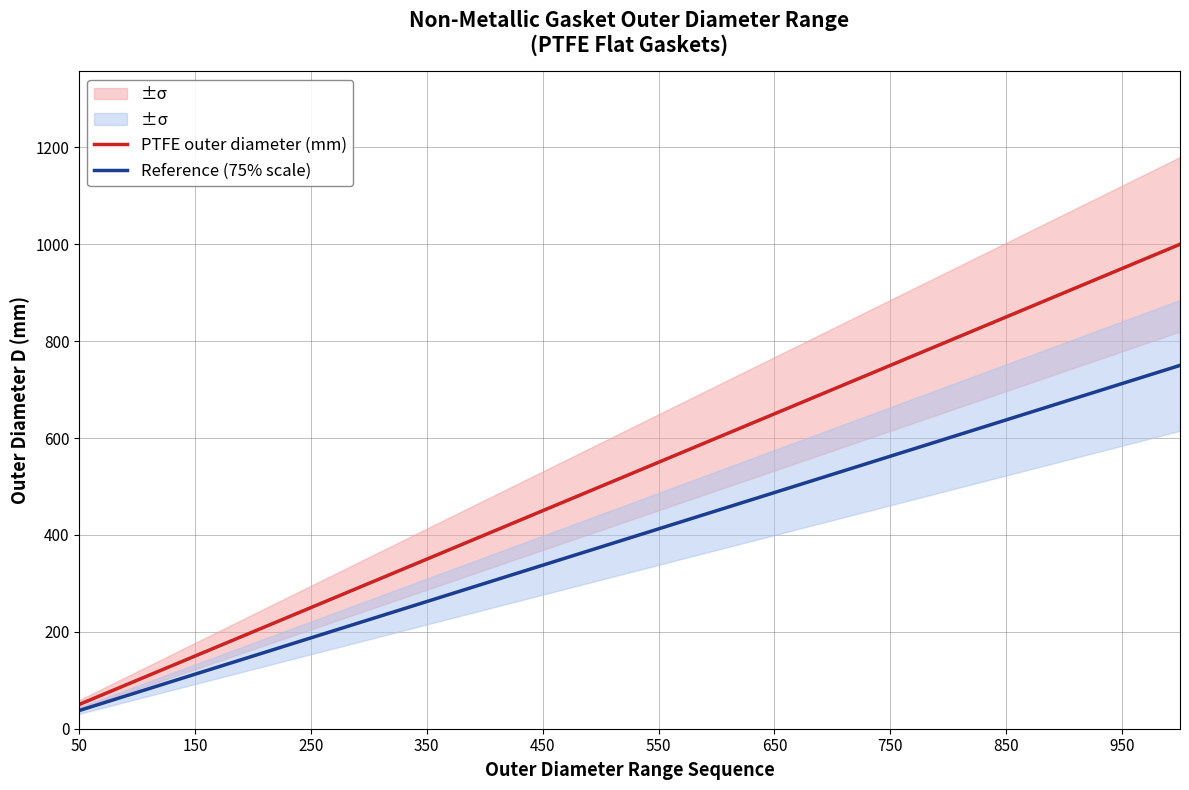

True or false: PTFE outer diameter (mm) and Reference (75% scale) intersect in this chart.

False